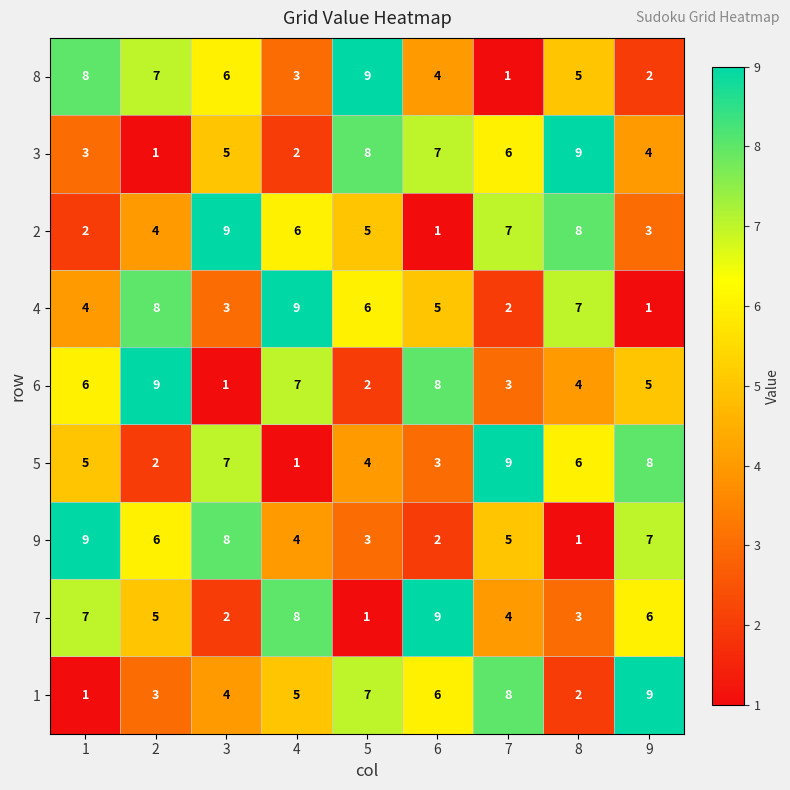

List the labels in order of 8 value, largest first.

5, 1, 2, 3, 8, 6, 4, 9, 7